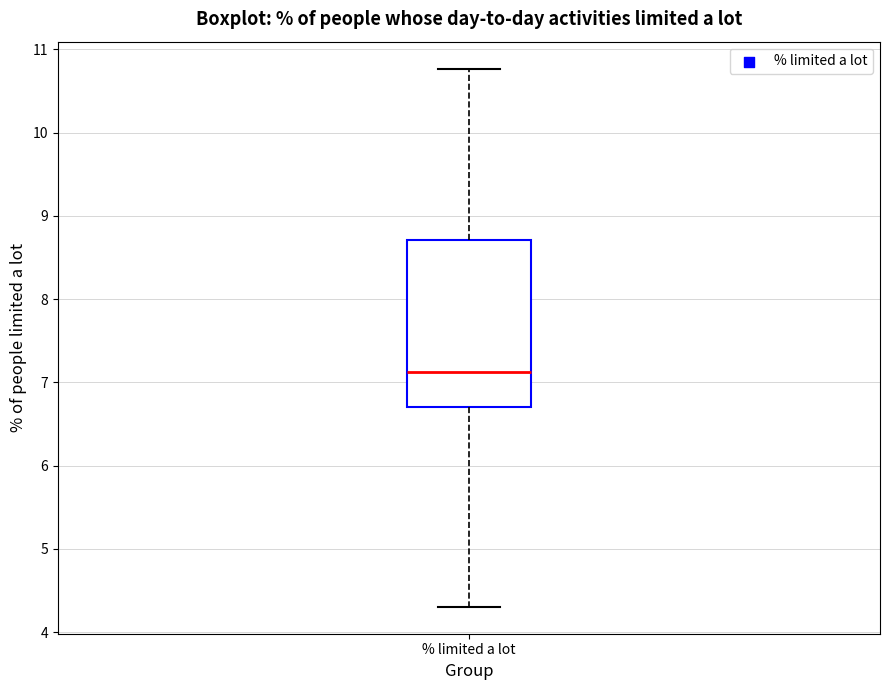

Read this box plot against the y-axis: the position of the median line, the range covered by the box, and the ends of both whiskers. The values are not printed on the chart, so give them approximately, as read against the axis.

median 7.1, box 6.7 to 8.7, whiskers 4.3 to 10.8